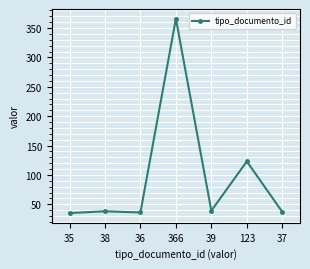

At which label is the value closest to 200?

123